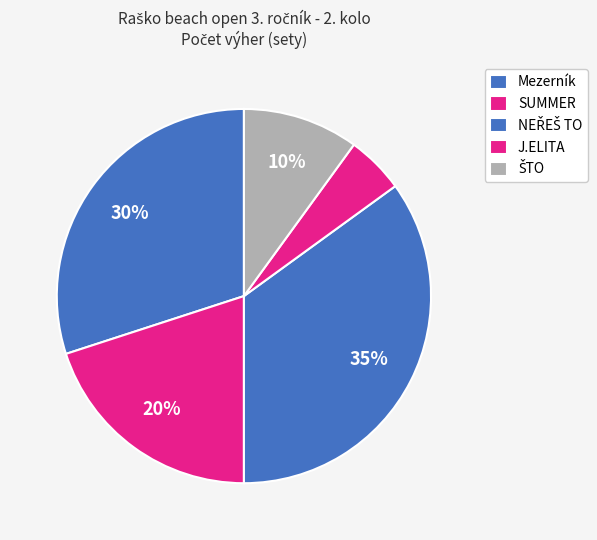

How many slices are in this pie chart?

5